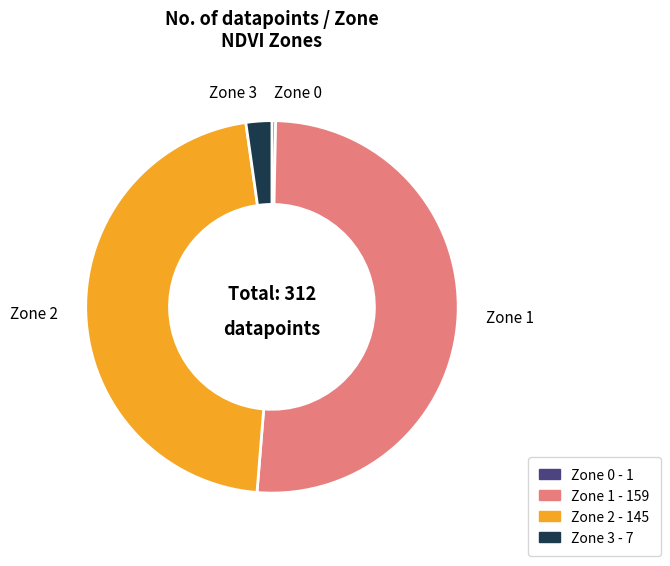

How many segments does this pie chart have?

4